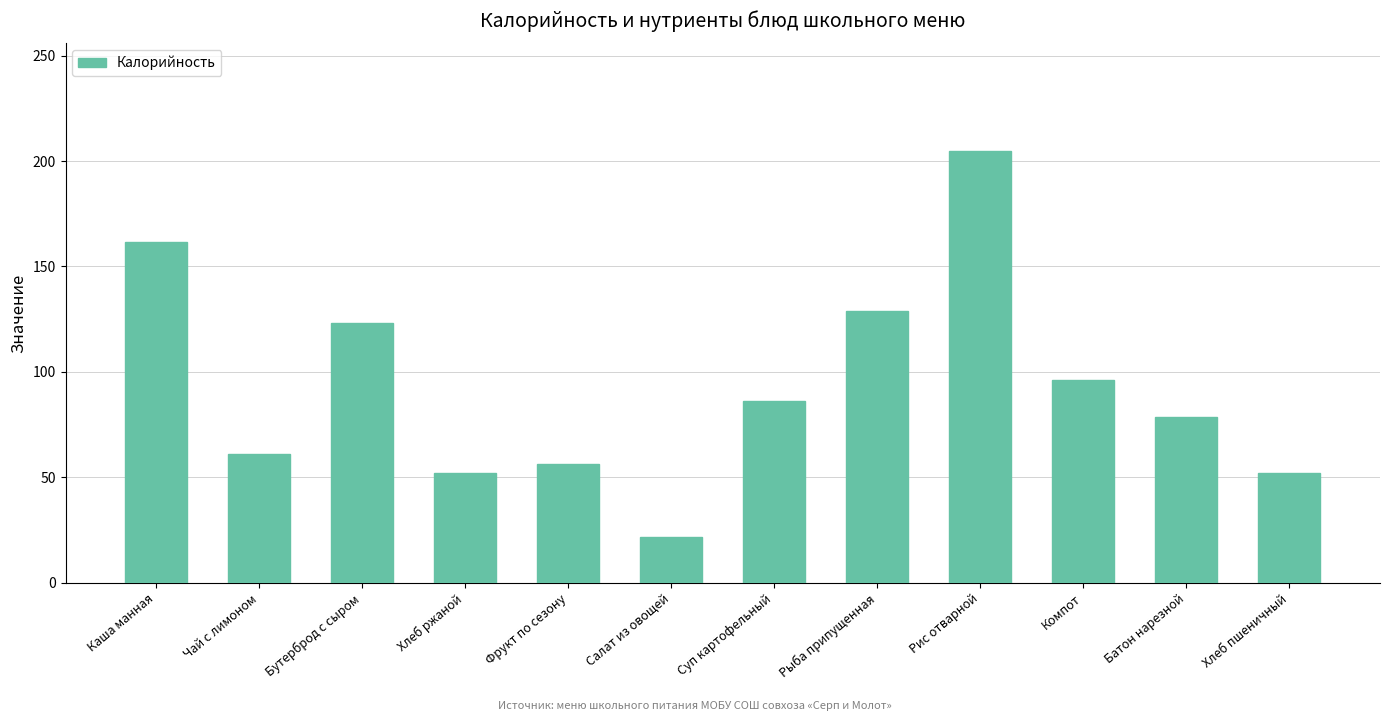

Reading right to left, what are all the values shown in this chart?

52.2	78.6	96.0	204.6	129.0	86.4	21.6	56.4	52.2	123.0	61.0	161.6